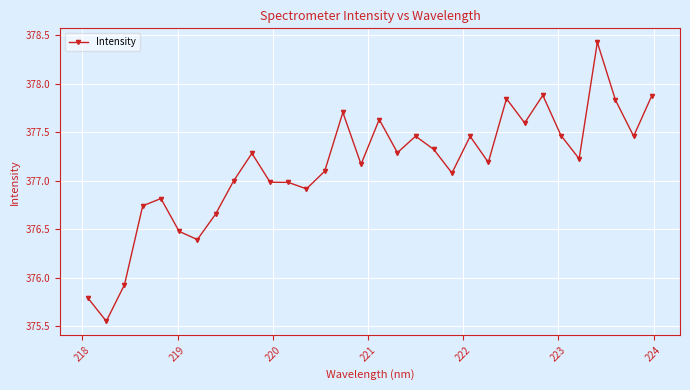

What is the average value?

377.1